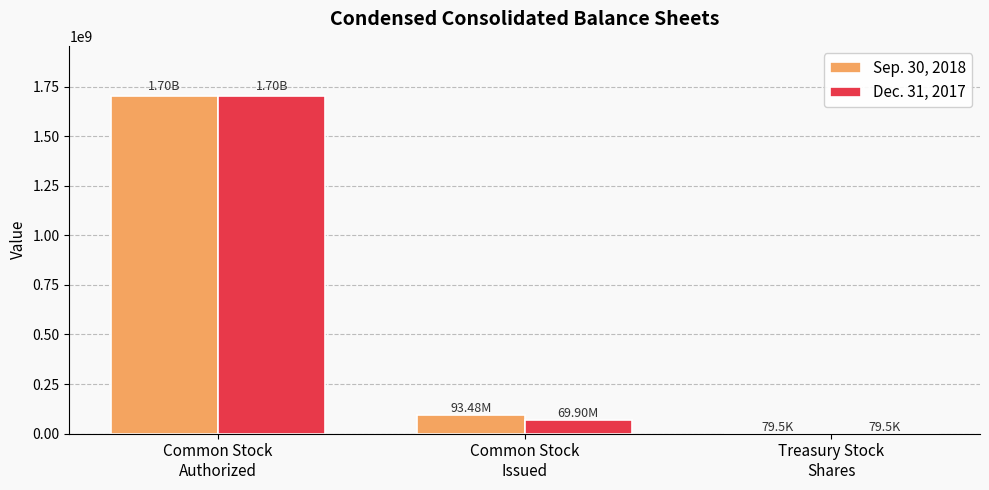

Which category has the highest value in the Dec. 31, 2017 series?

Common Stock
Authorized